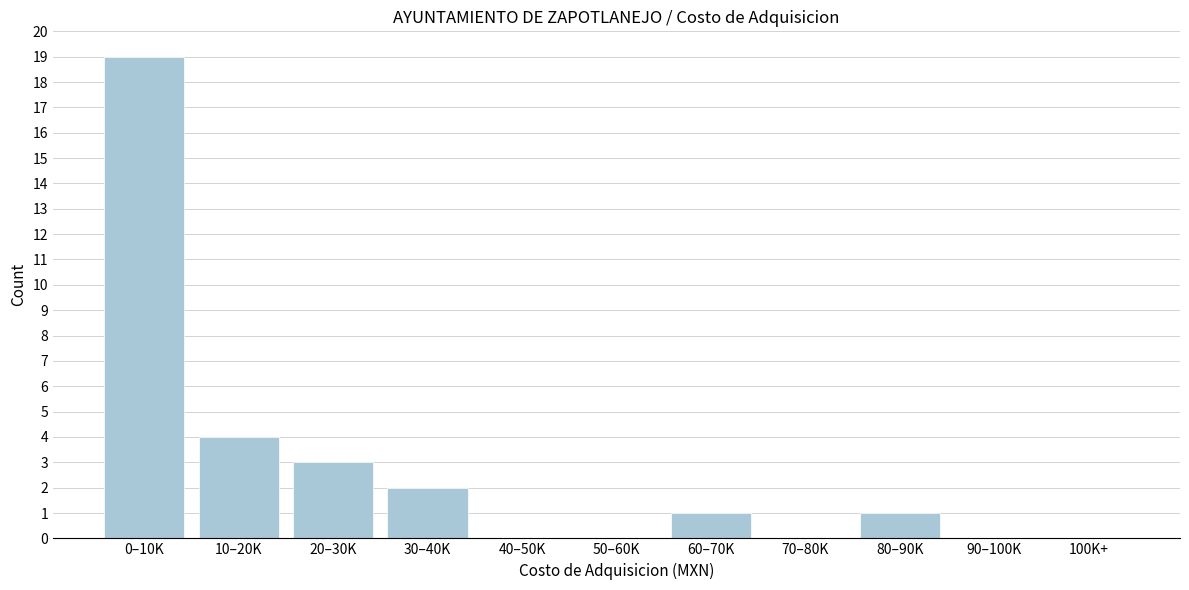

Reading left to right, what are all the values shown in this chart?

0–10K=19	10–20K=4	20–30K=3	30–40K=2	40–50K=0	50–60K=0	60–70K=1	70–80K=0	80–90K=1	90–100K=0	100K+=0